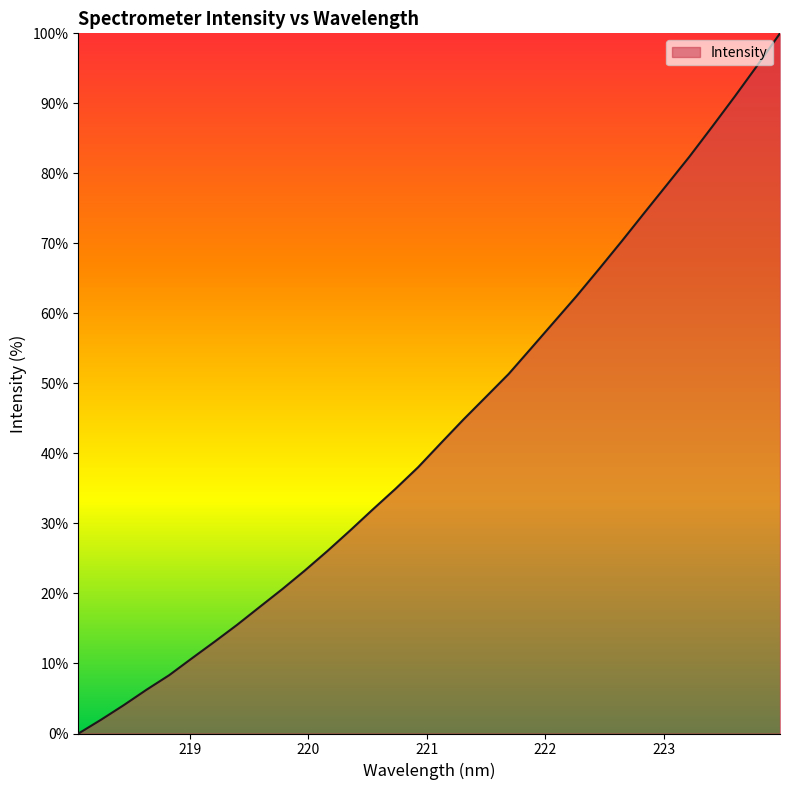

What is the difference between the maximum and minimum values?

100.0